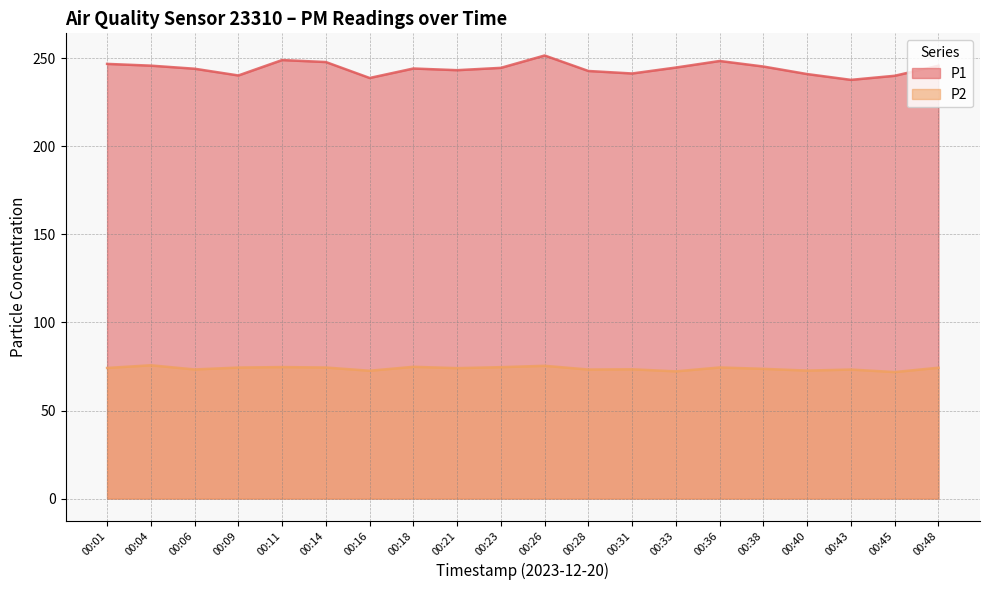

What is the difference between the maximum and minimum values in the P1 series?

13.8